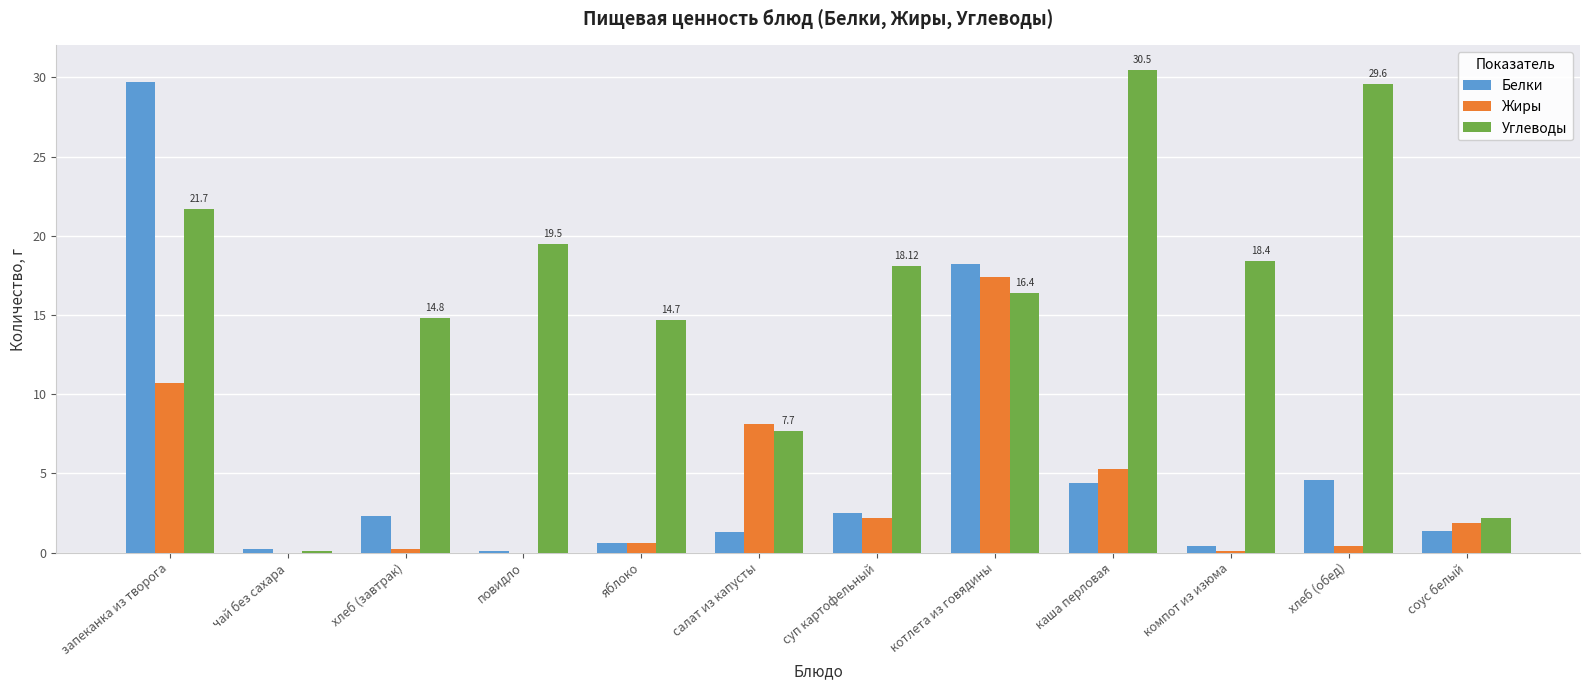

Are the bars grouped side by side (vs. stacked)?

Yes